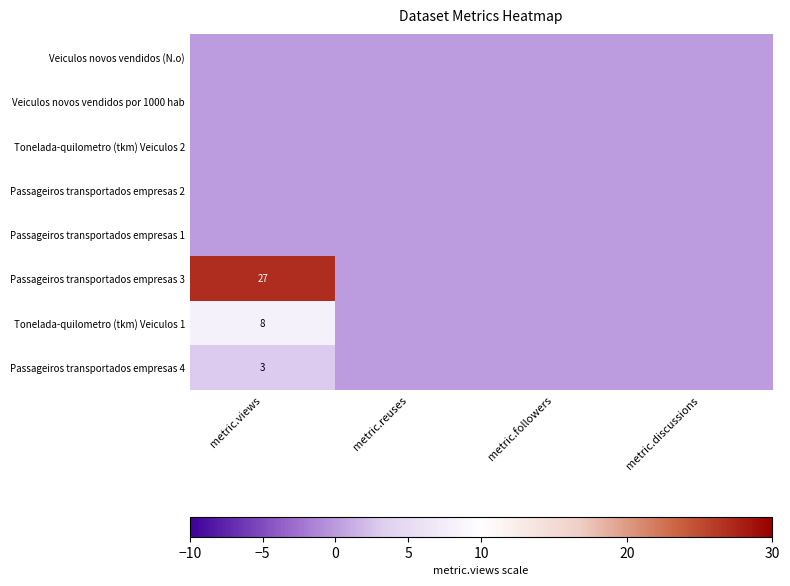

The value of Passageiros transportados empresas 4 at metric.views is 4. True or false?

False